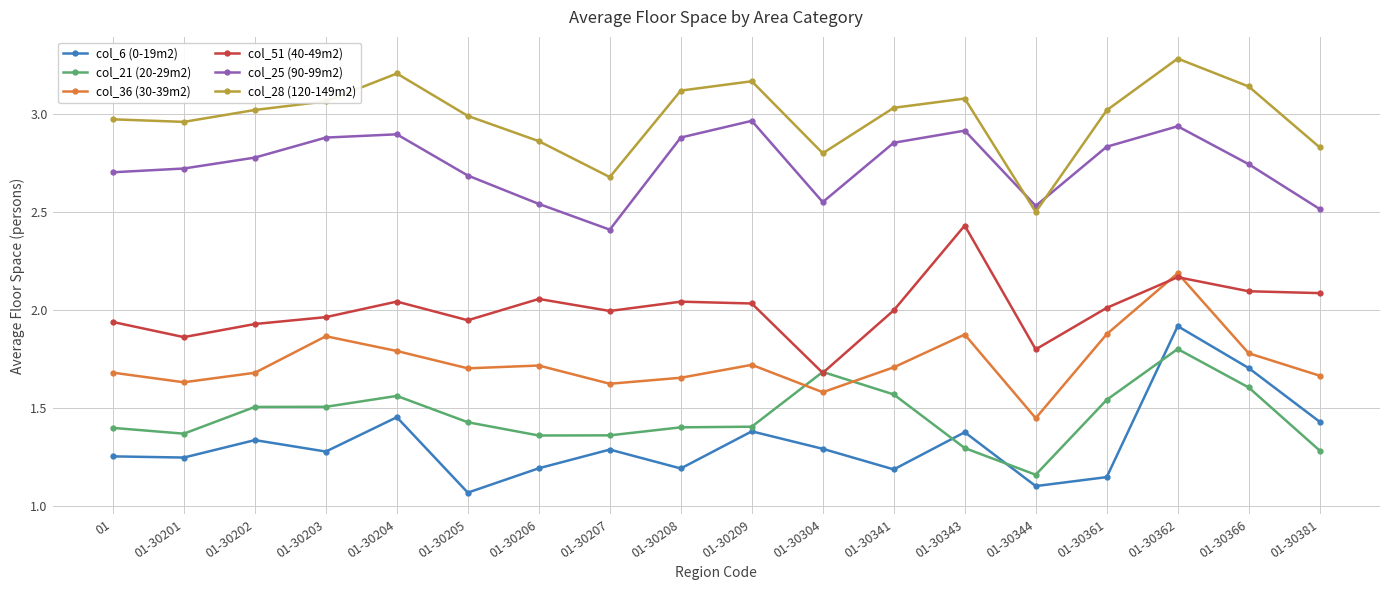

Between 01-30206 and 01-30341, which series saw the biggest shift?

col_25 (90-99m2)